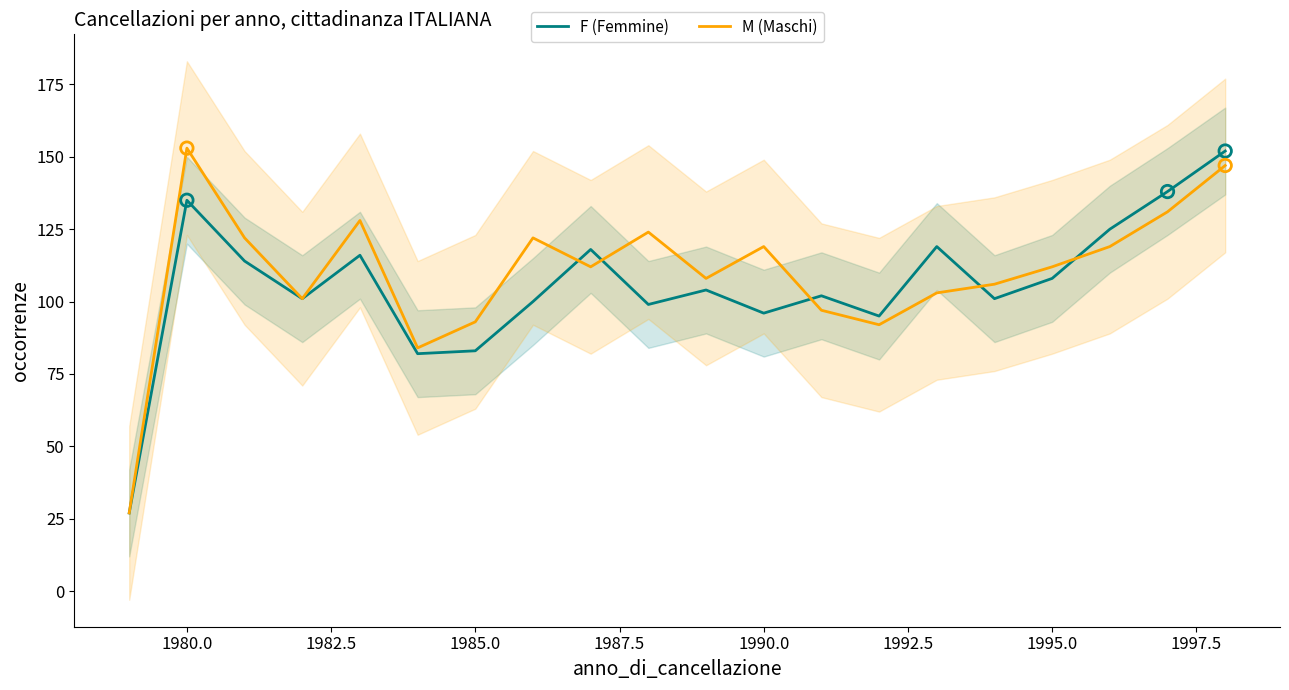

What is the minimum value for F (Femmine)?

27